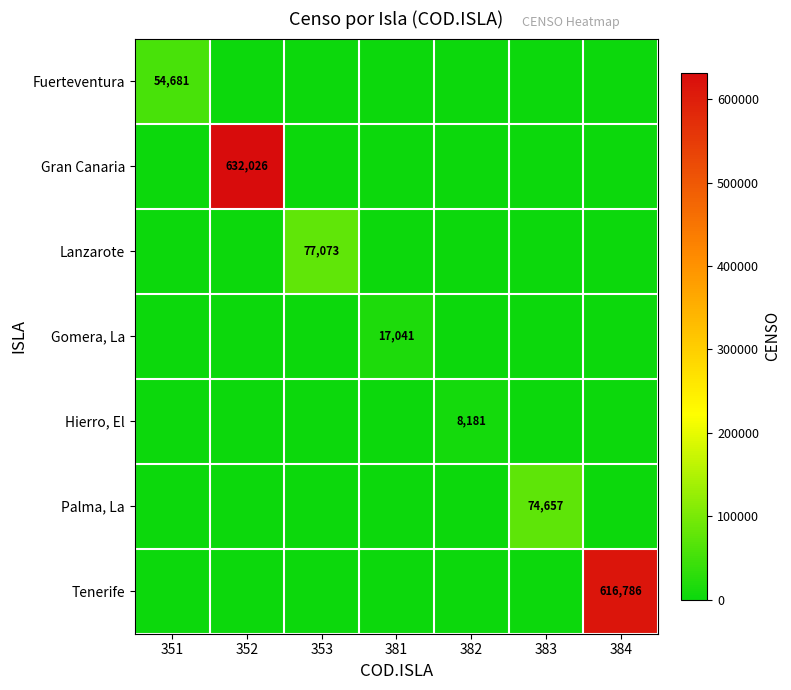

What is the total value across all series at 381?

17041